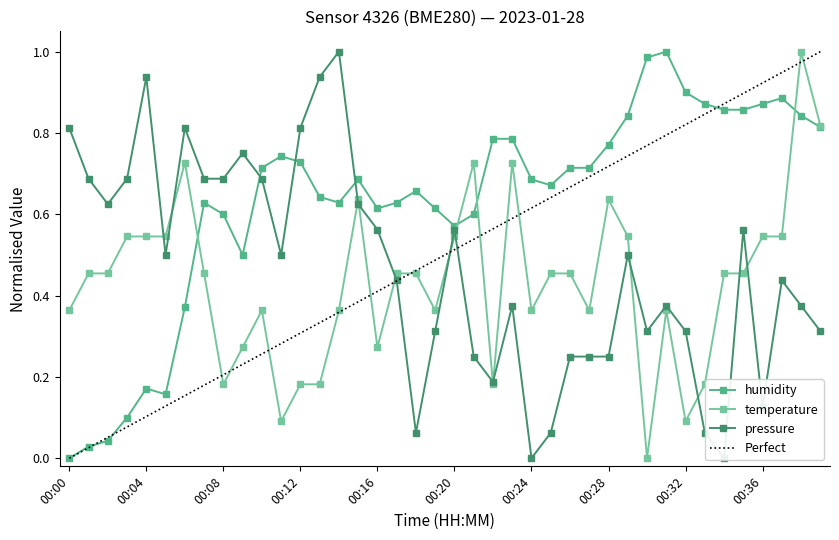

How many times do humidity and pressure cross each other?

3